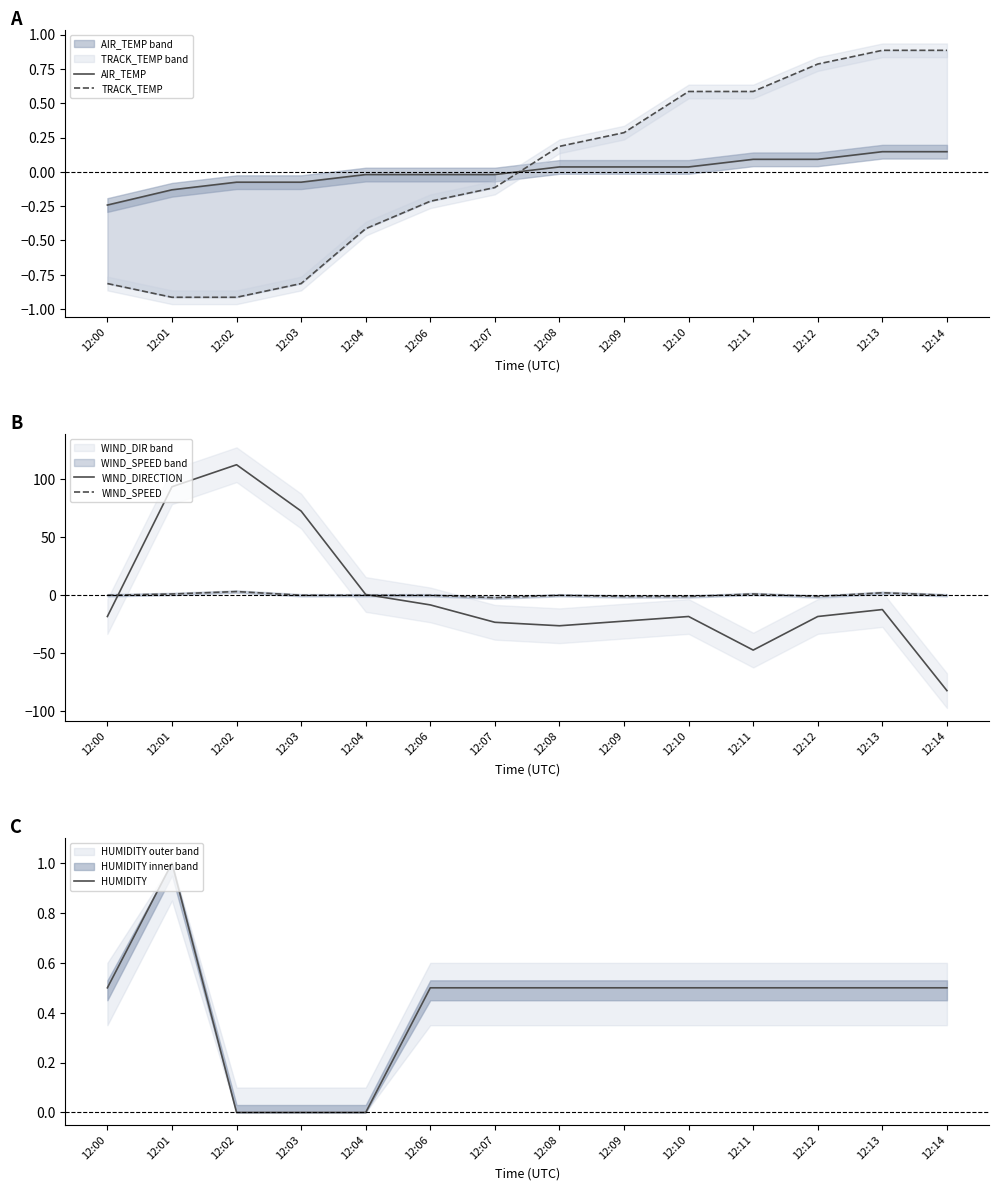

At which category does the chart reach its peak across all series?

12:02